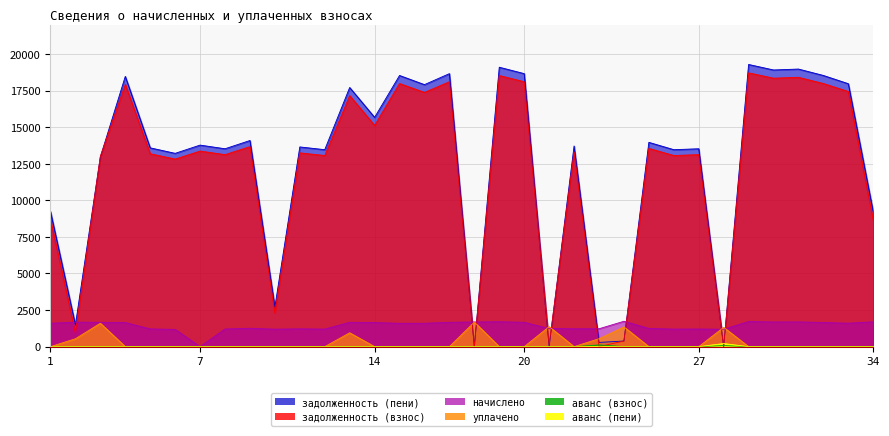

Does the chart have visible grid lines?

Yes